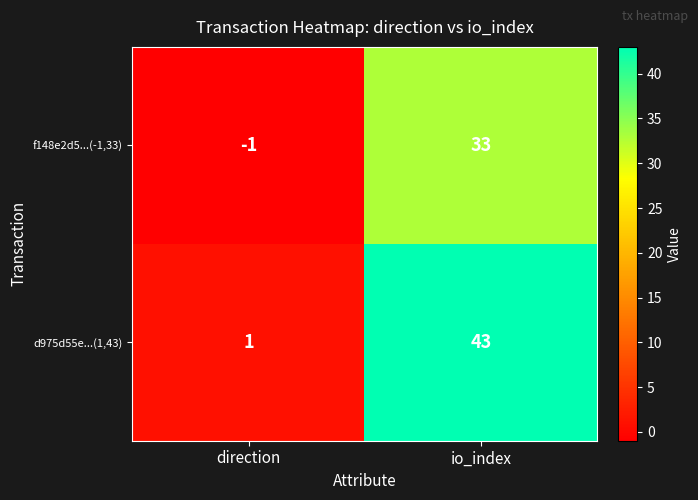

Reading right to left, transcribe all the data shown in this chart.

f148e2d5...(-1,33): io_index=33	direction=-1
d975d55e...(1,43): io_index=43	direction=1